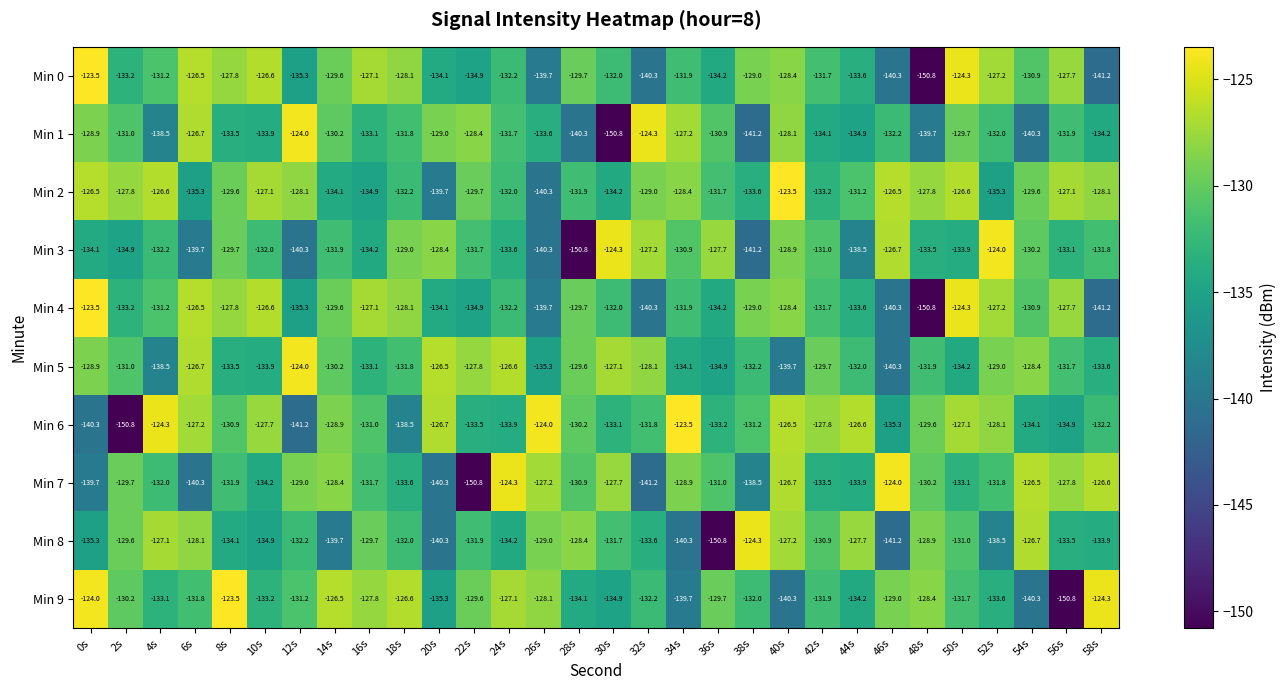

What is the difference between the second highest and minimum values in the Min 4 series?

26.5